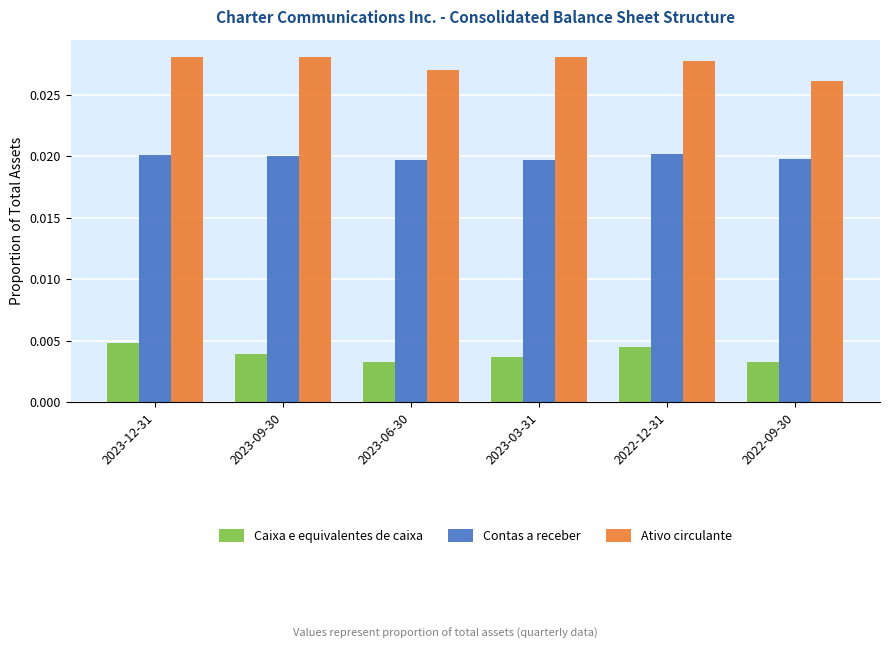

Count the number of data series in this chart.

3